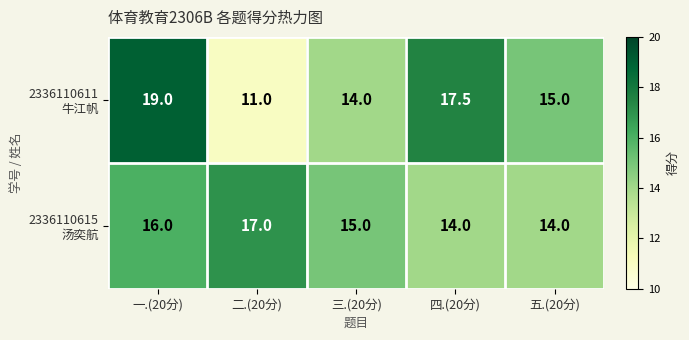

At how many categories does at least one series exceed 13?

5